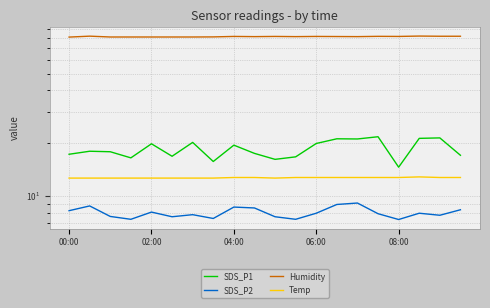

Reading right to left, extract all data points from this chart.

SDS_P1: 17.0	21.4	21.3	14.6	21.7	21.1	21.1	19.9	16.7	16.1	17.4	19.4	15.7	20.2	16.8	19.8	16.4	17.8	17.9	17.2
SDS_P2: 8.3	7.7	7.9	7.3	7.9	9.1	8.9	7.9	7.3	7.6	8.5	8.6	7.4	7.8	7.6	8.1	7.3	7.6	8.7	8.2
Humidity: 81.7	81.7	81.9	81.5	81.6	81.3	81.4	81.5	81.3	81.5	81.3	81.5	81.0	80.9	80.9	80.9	80.9	80.9	81.8	80.8
Temp: 12.7	12.7	12.8	12.7	12.7	12.7	12.7	12.7	12.7	12.6	12.7	12.7	12.6	12.6	12.6	12.6	12.6	12.6	12.6	12.6